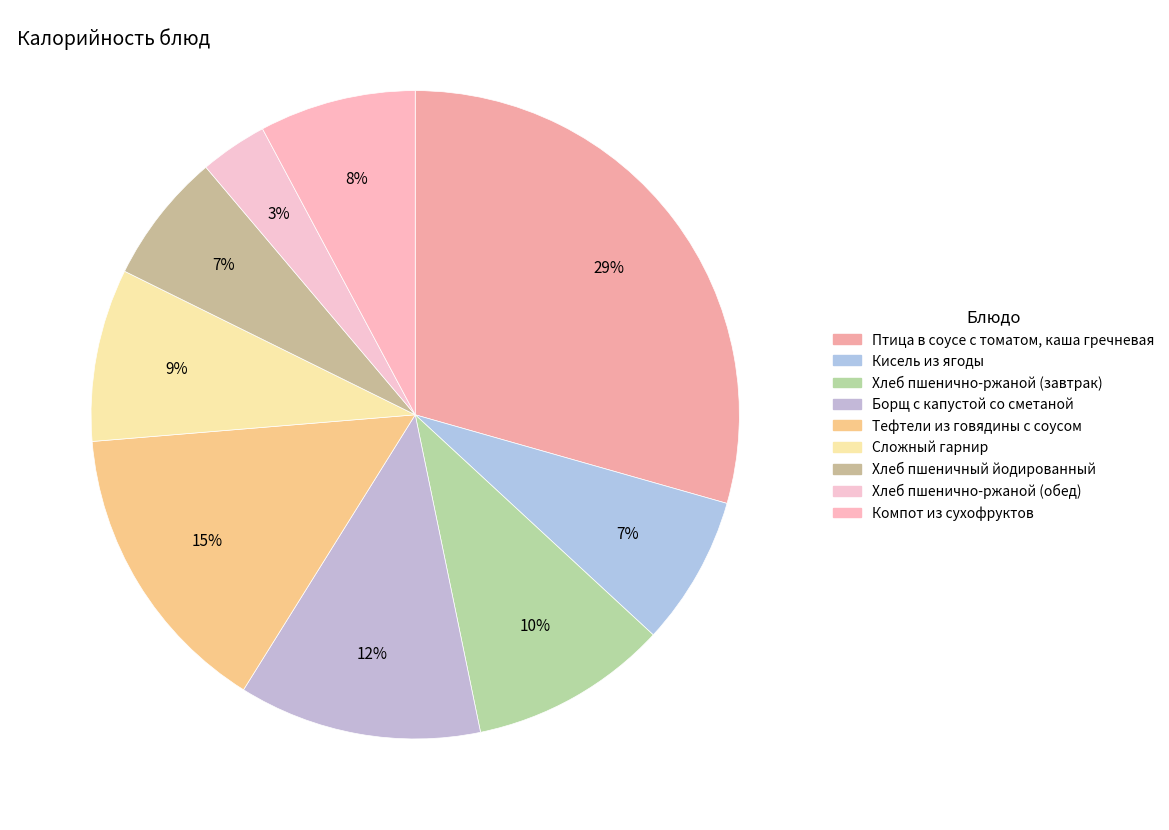

What percentage is NOT represented by Тефтели из говядины с соусом?

85.2%